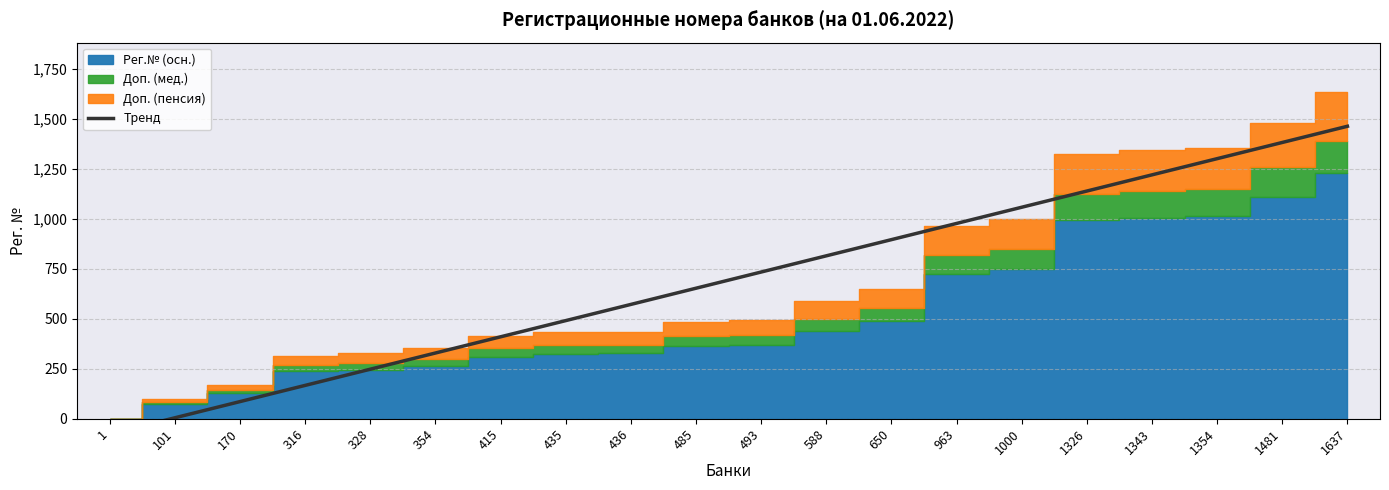

Between 485 and 493, which is larger?

493